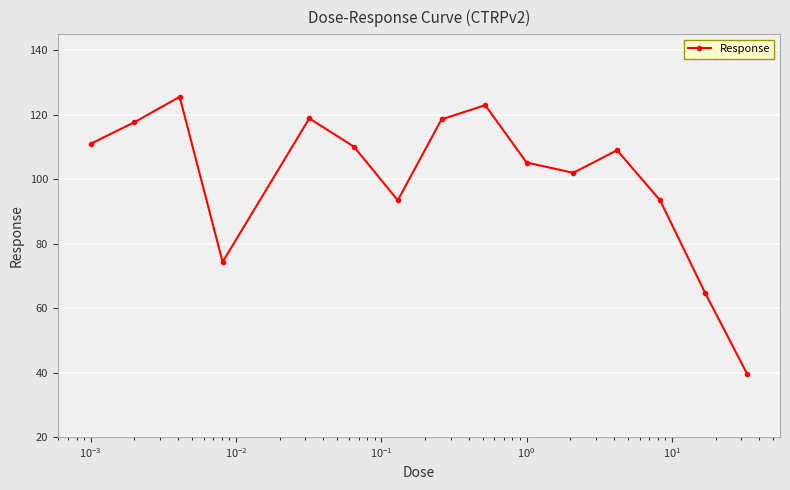

How many lines are shown in the chart?

1